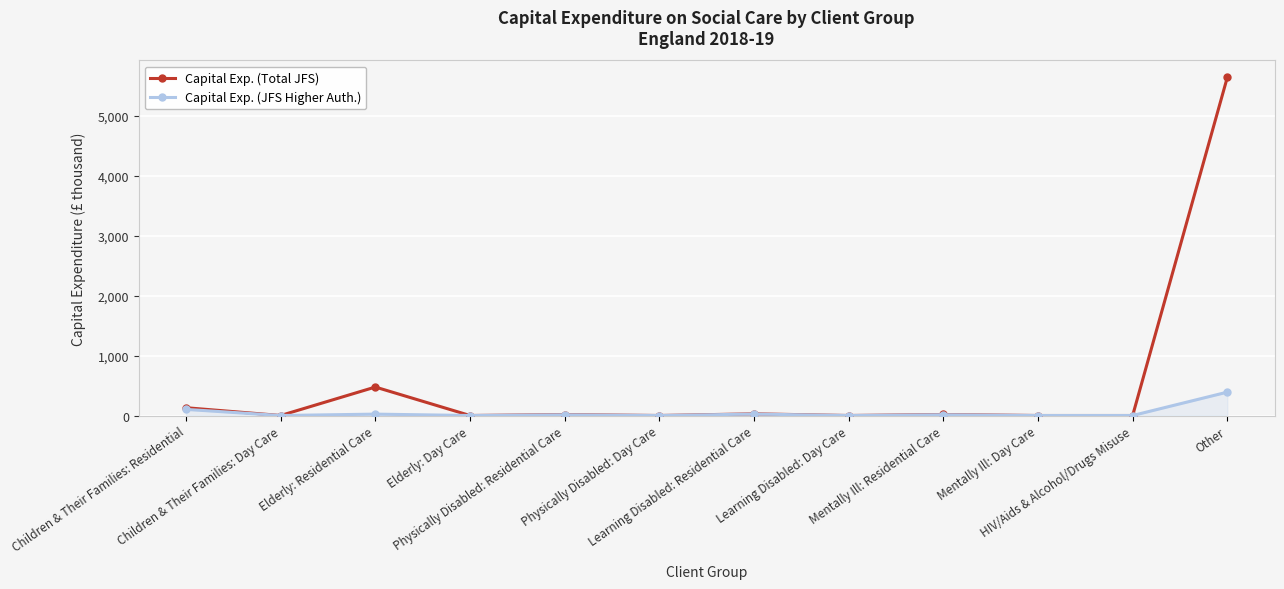

How many values in the Capital Exp. (Total JFS) series are below 16?

6